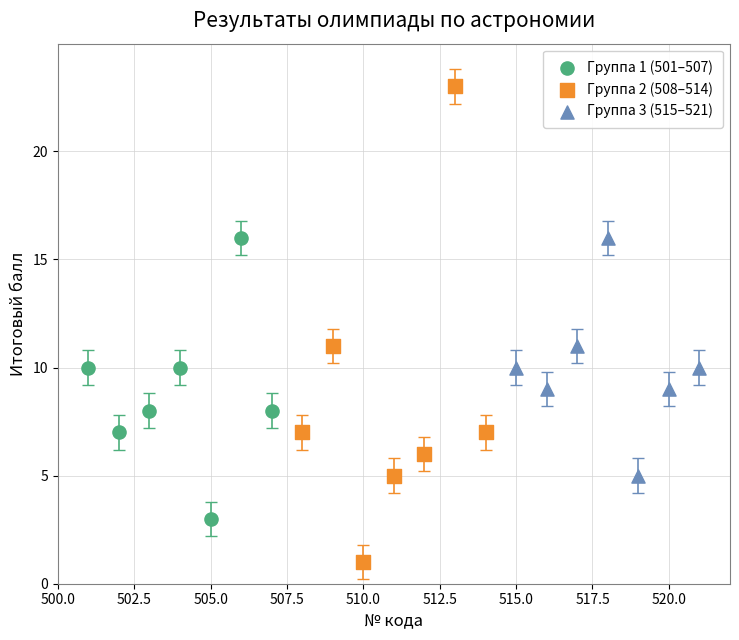

Which series contains the highest Y value?

Группа 2 (508–514)